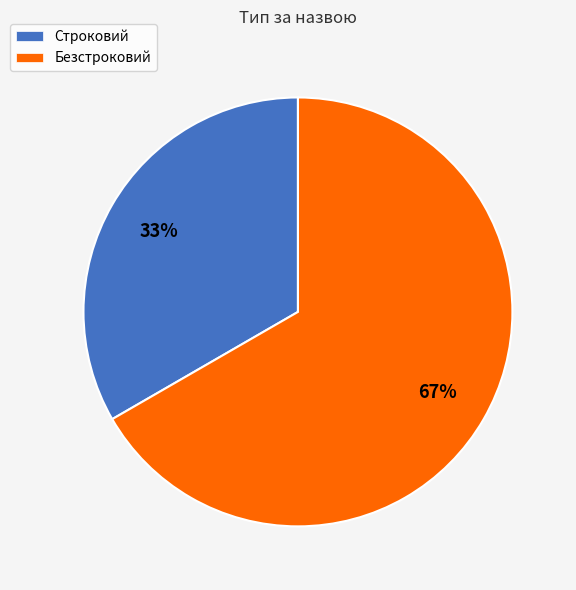

Count the number of slices in the pie.

2